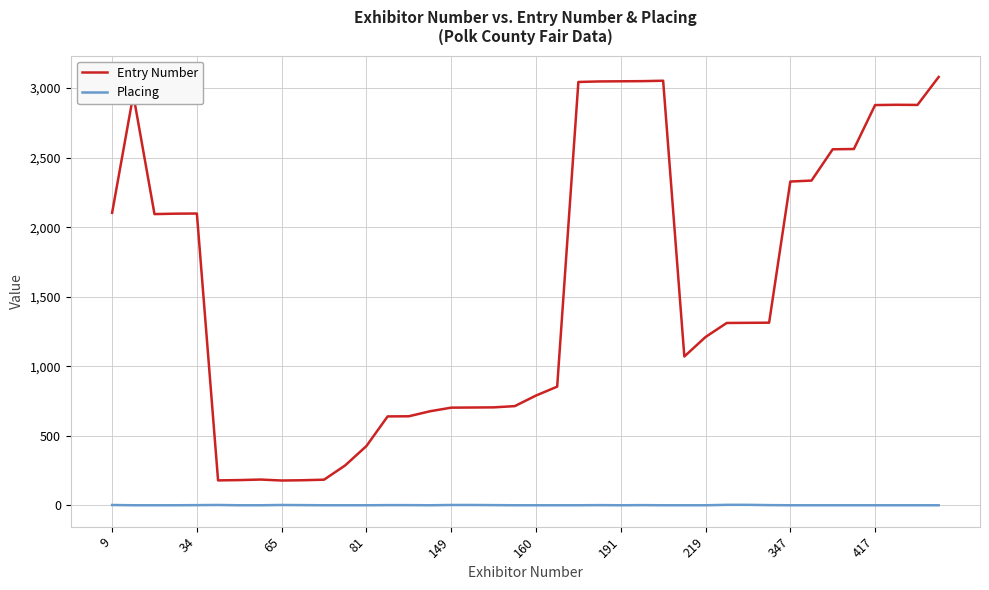

Count the Placing values in the range 0 to 1.

33